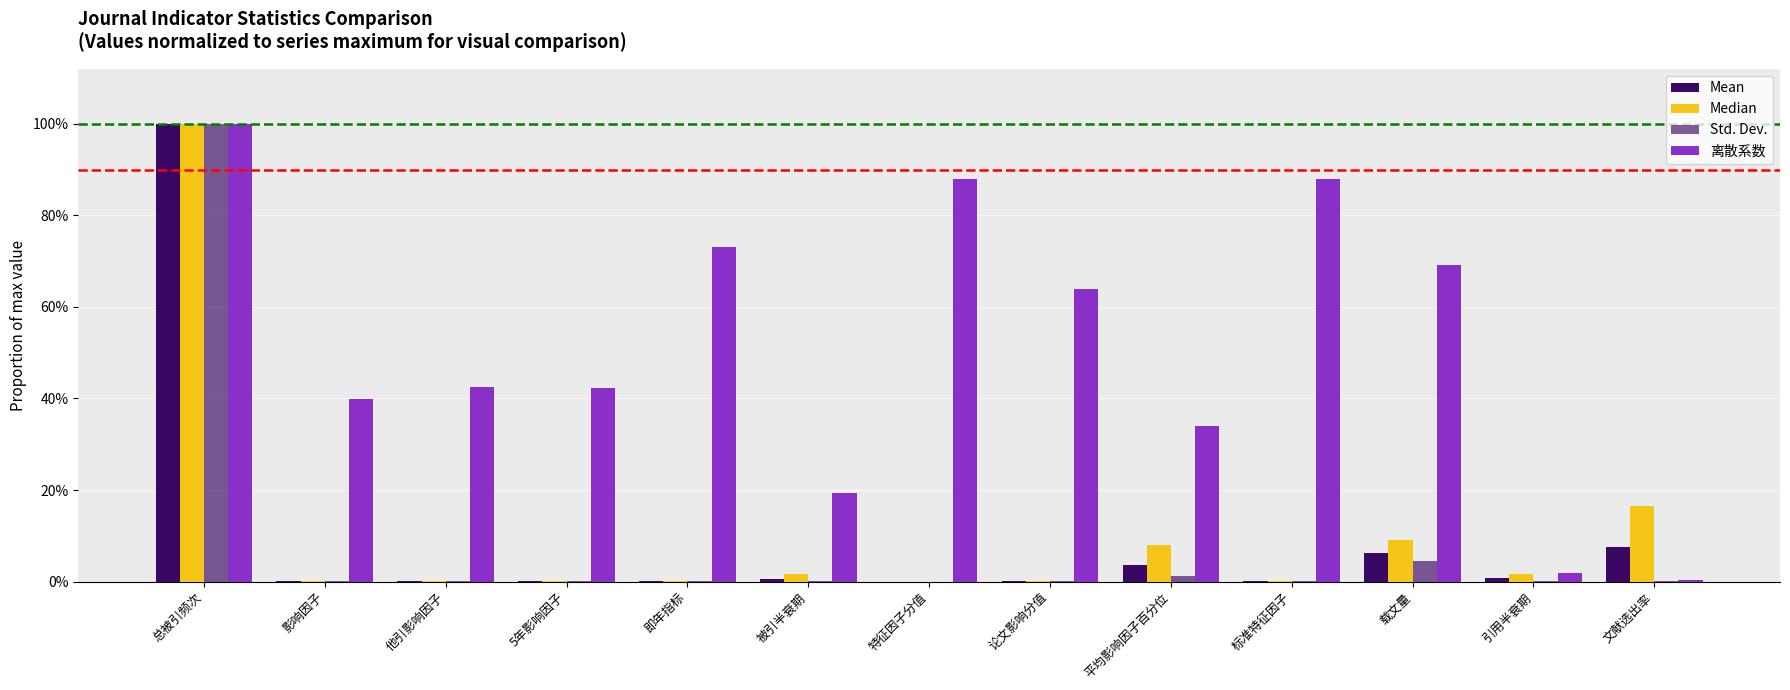

Does the chart contain stacked bars?

No